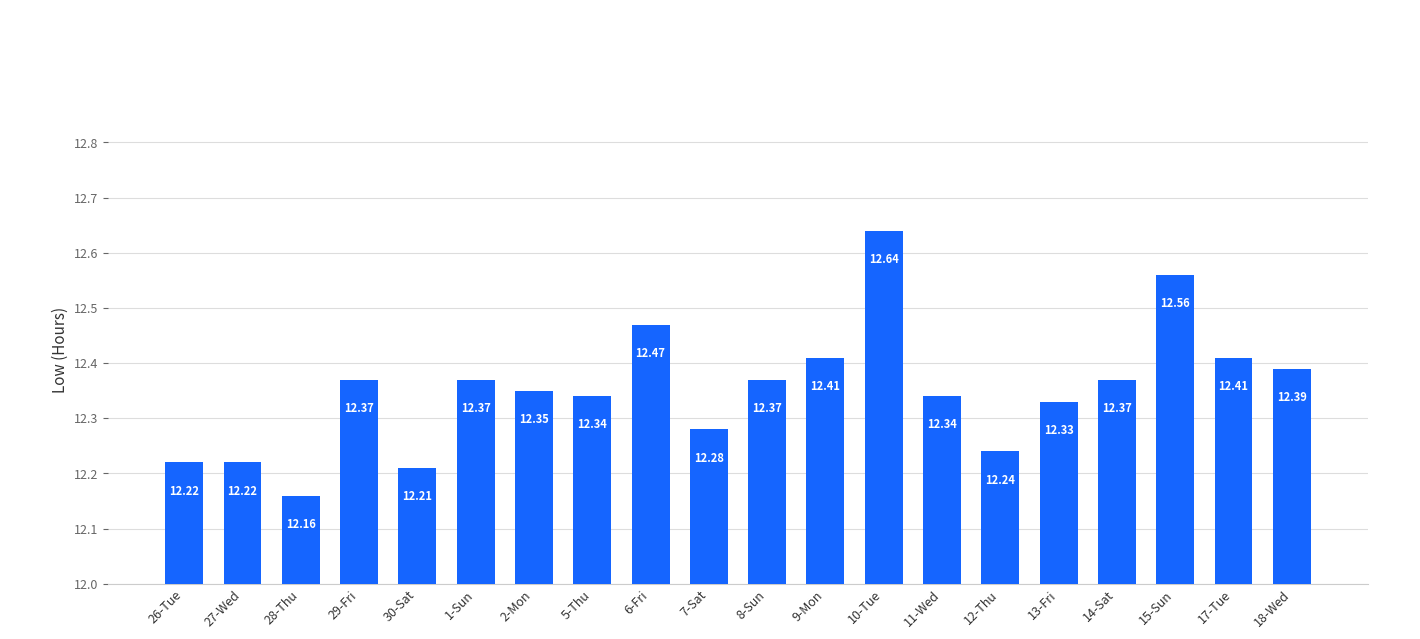

Which has a higher value, 5-Thu or 18-Wed?

18-Wed